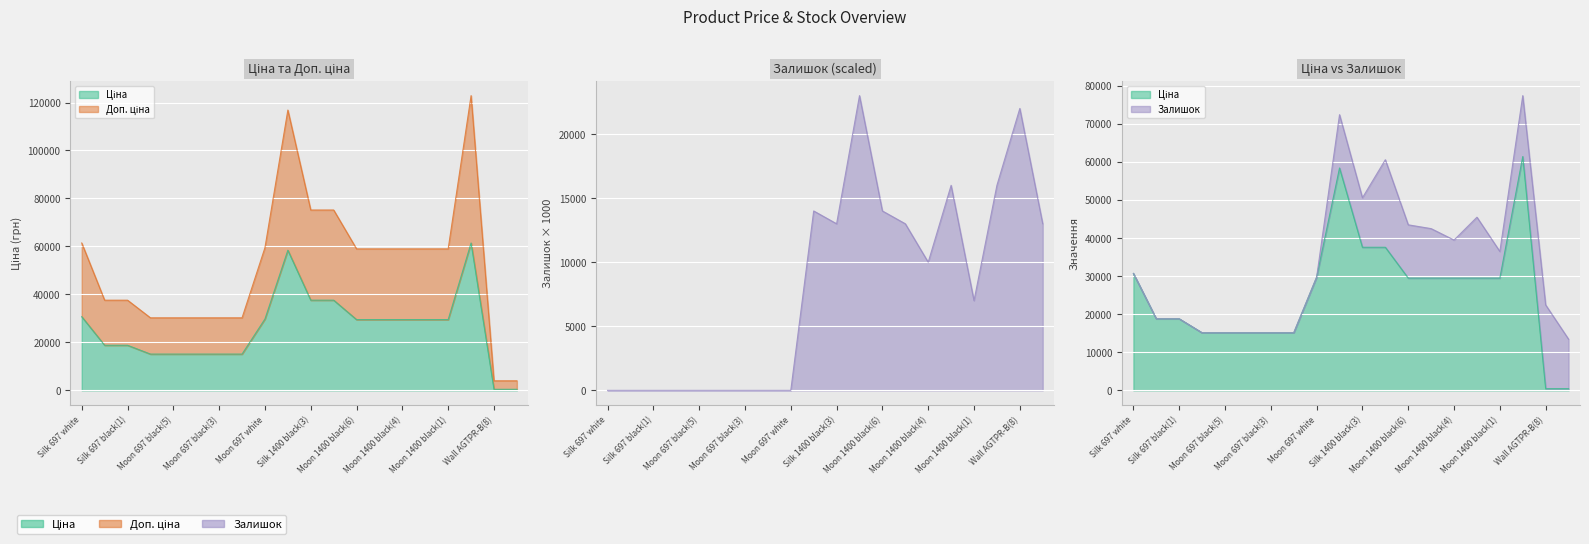

What position from the right is 9?

11